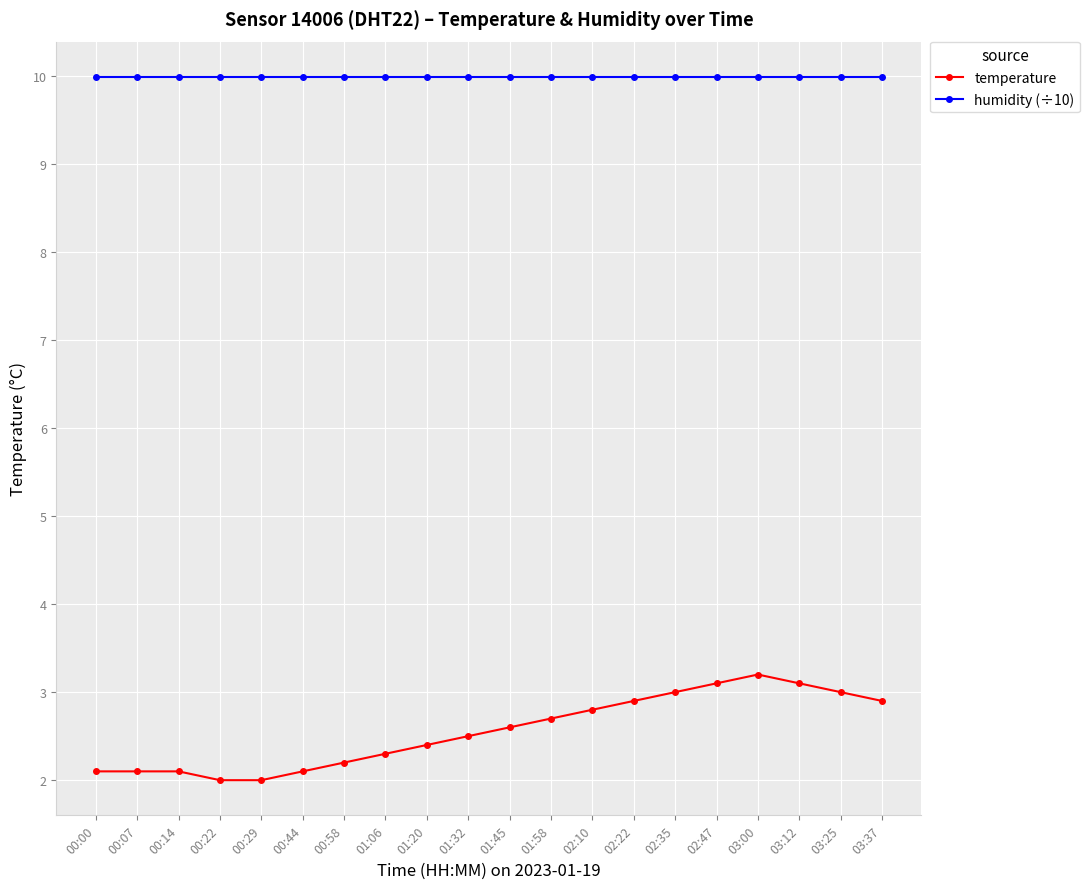

Does the chart display data point markers on the line(s)?

Yes